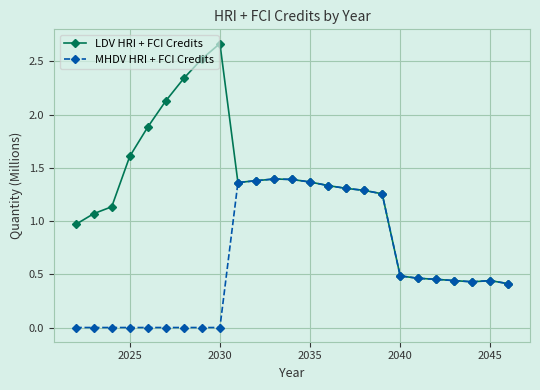

Which series has the largest total across all categories?

LDV HRI + FCI Credits